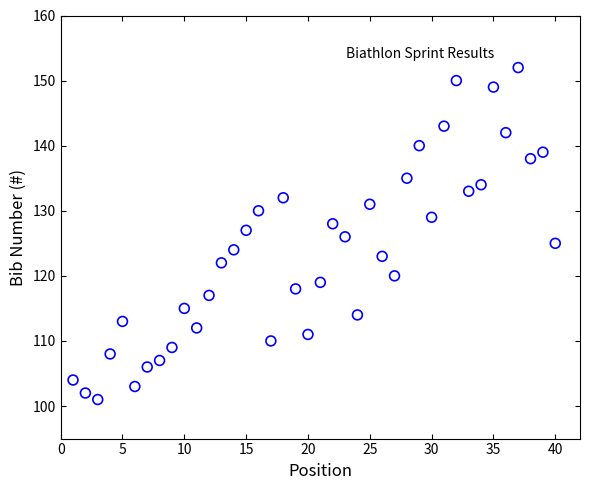

What is the range of Y values (max minus min)?

51